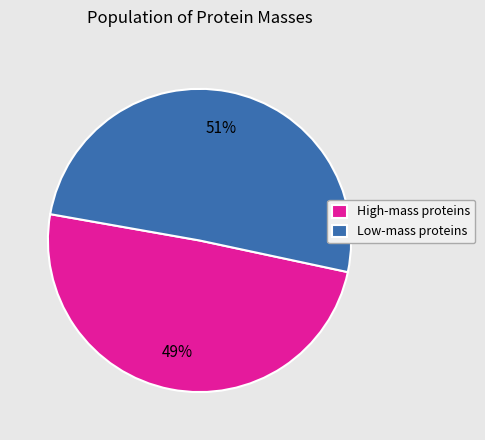

Which category has the smallest portion of the pie?

High-mass proteins